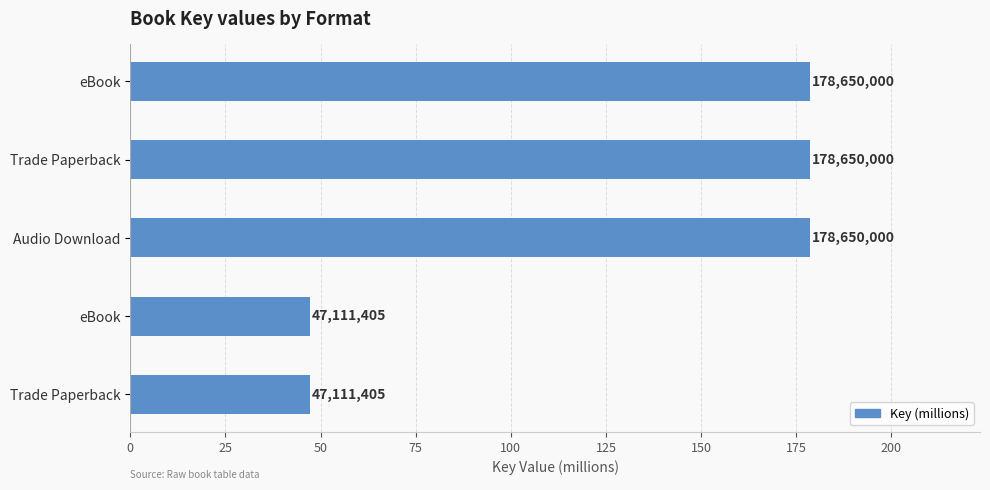

How many bars are there in total?

5